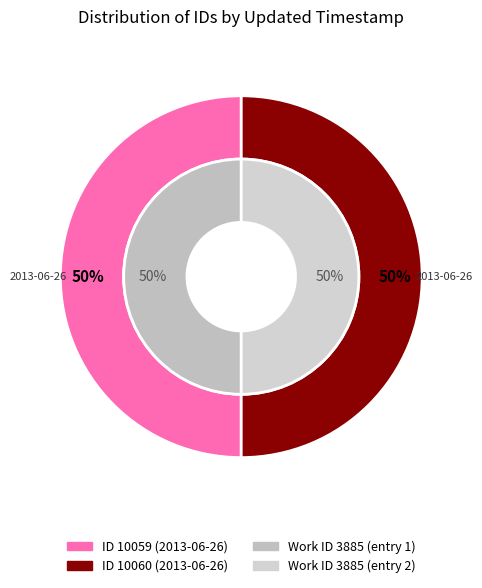

The 2013-06-26 16:13:36 UTC slice represents 61% of the pie. True or false?

False